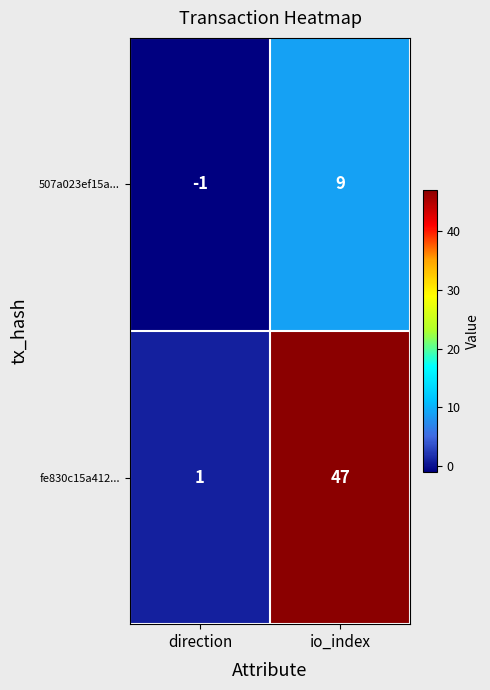

True or false: fe830c15a412... has a value of 47 at io_index.

True